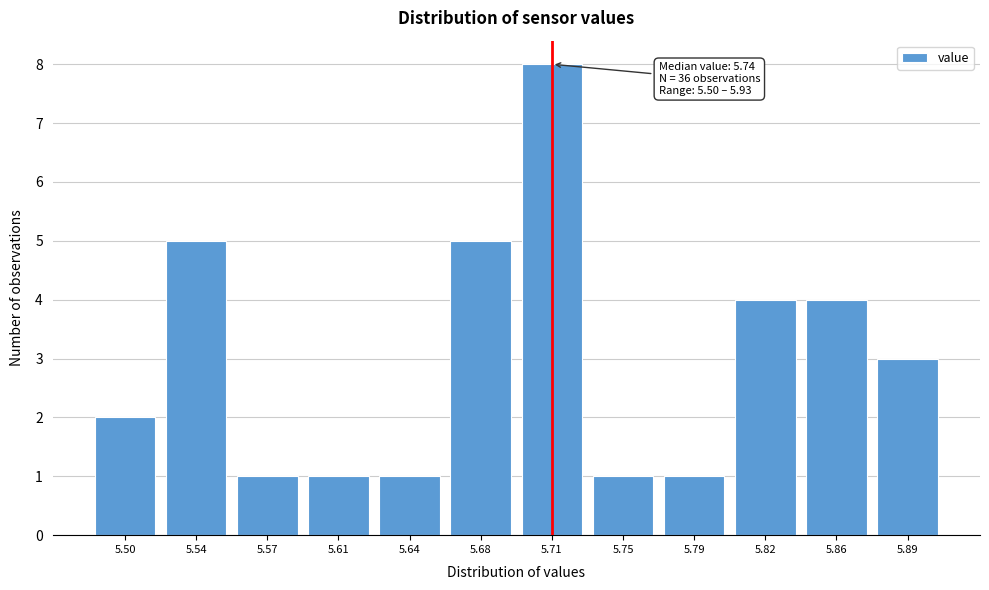

Reading left to right, what are all the values shown in this chart?

2	5	1	1	1	5	8	1	1	4	4	3